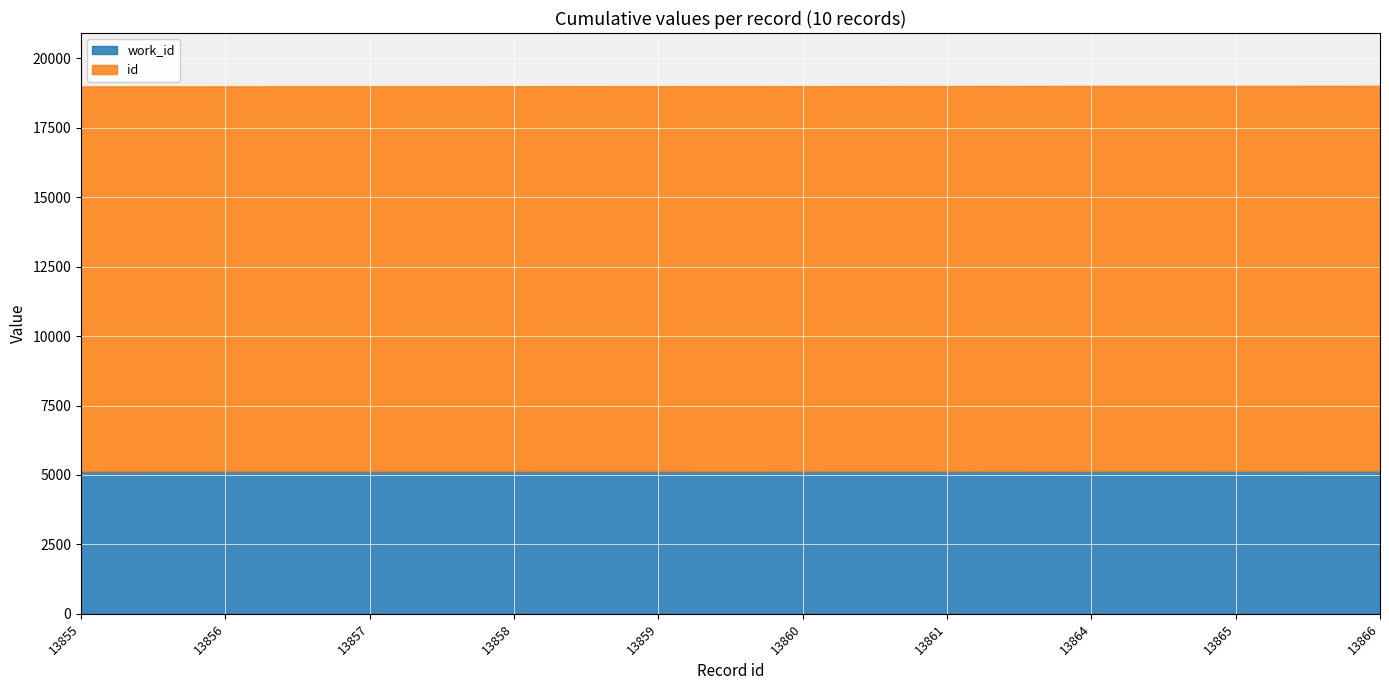

At which category does the chart reach its peak across all series?

13866